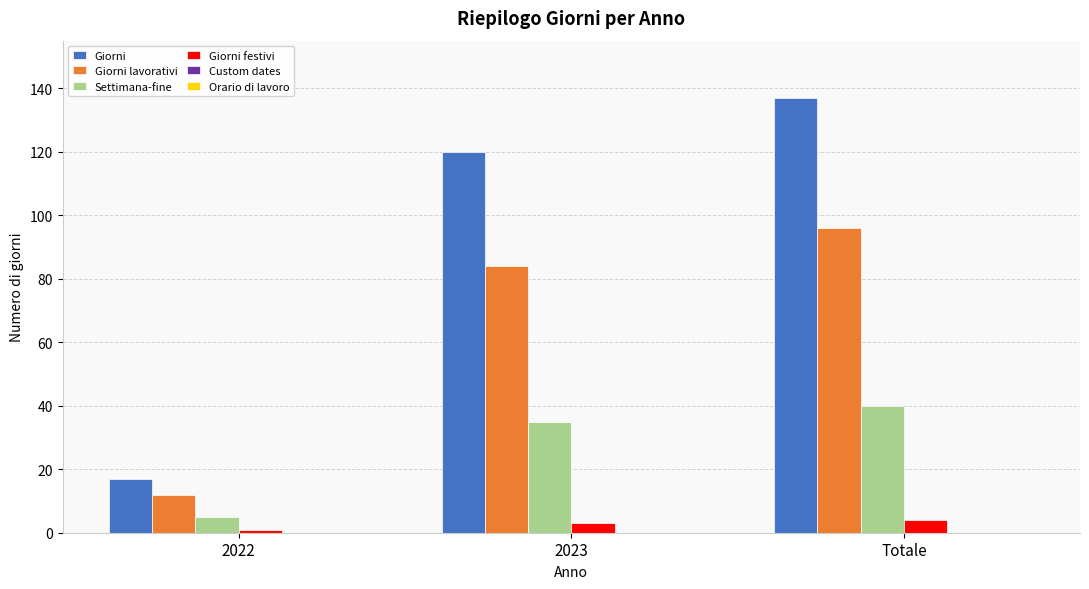

Where is Giorni nearest to the value 77?

2023